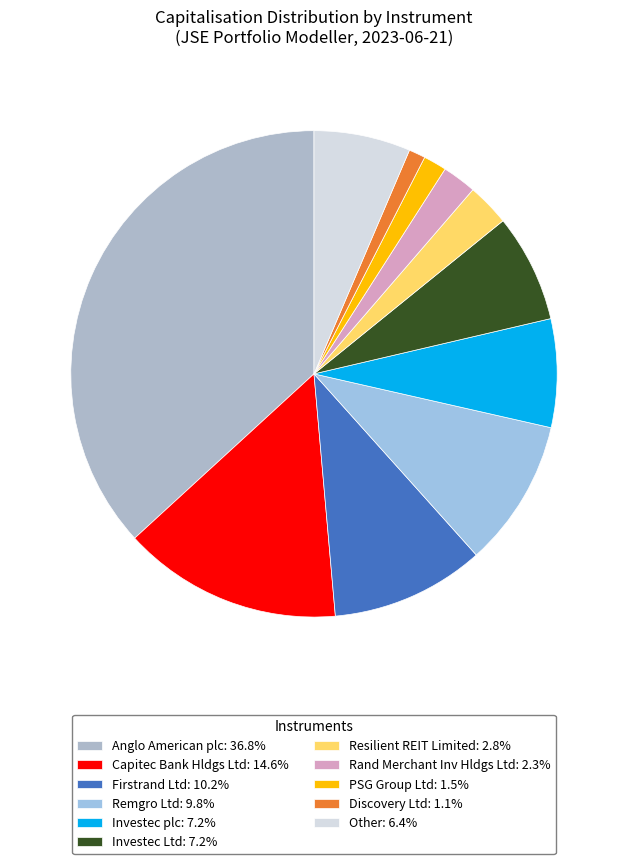

Is there a majority slice in this chart?

No